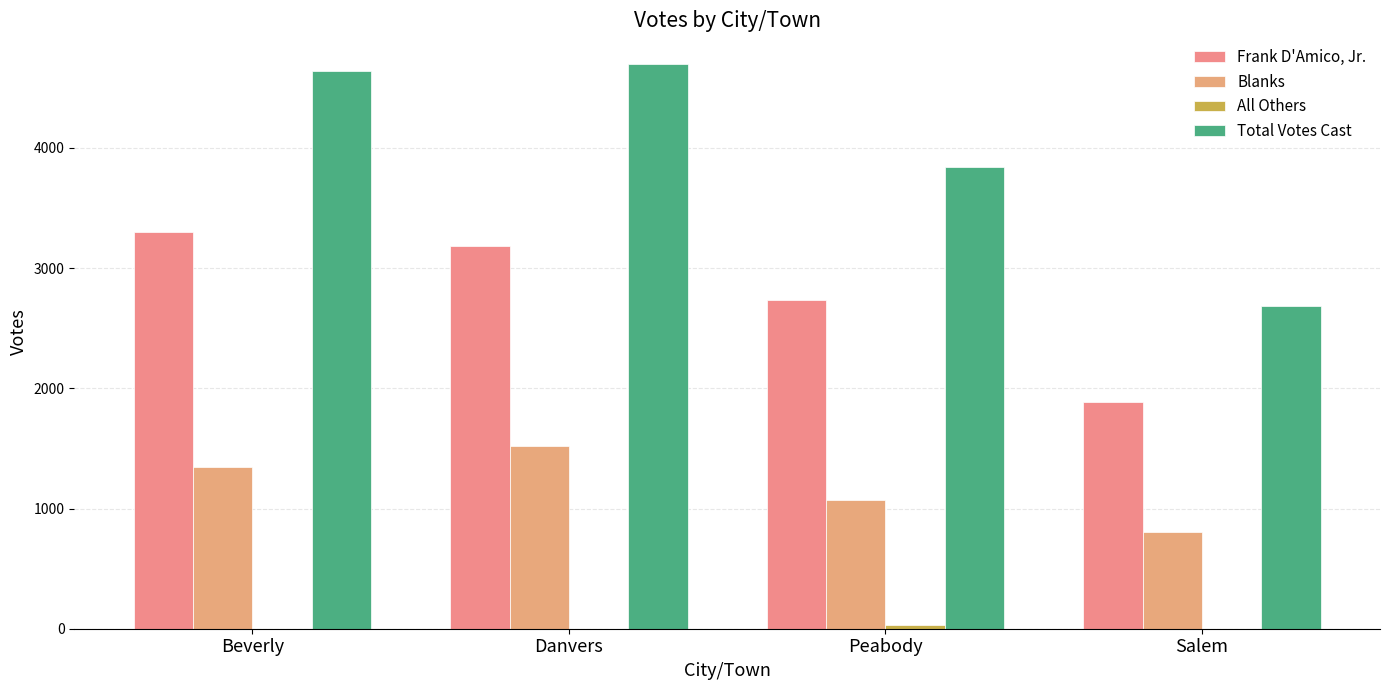

What is the sum of the Total Votes Cast values at Beverly and Danvers?

9341